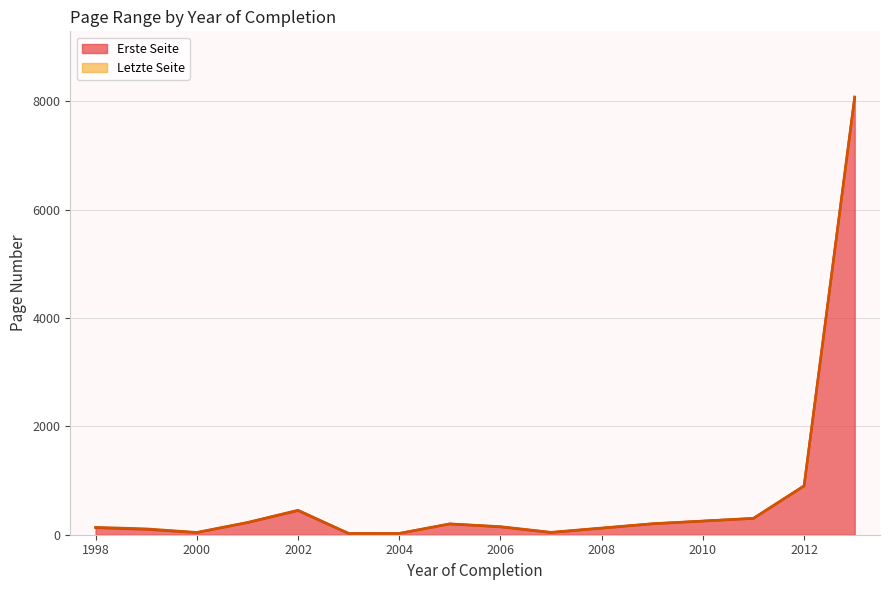

True or false: Erste Seite has a value of 900.0 at 2012.

True